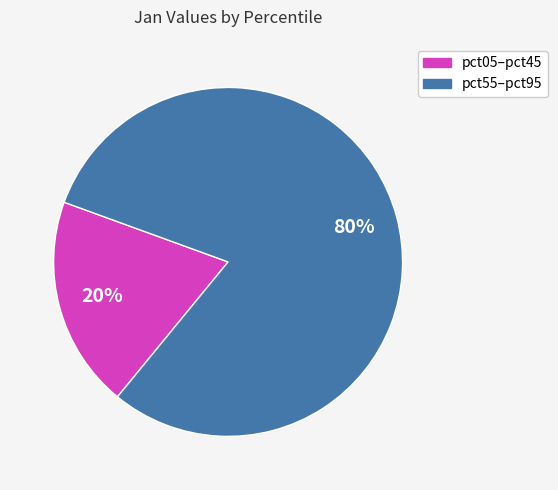

To the nearest percent, what is the average slice percentage?

50%